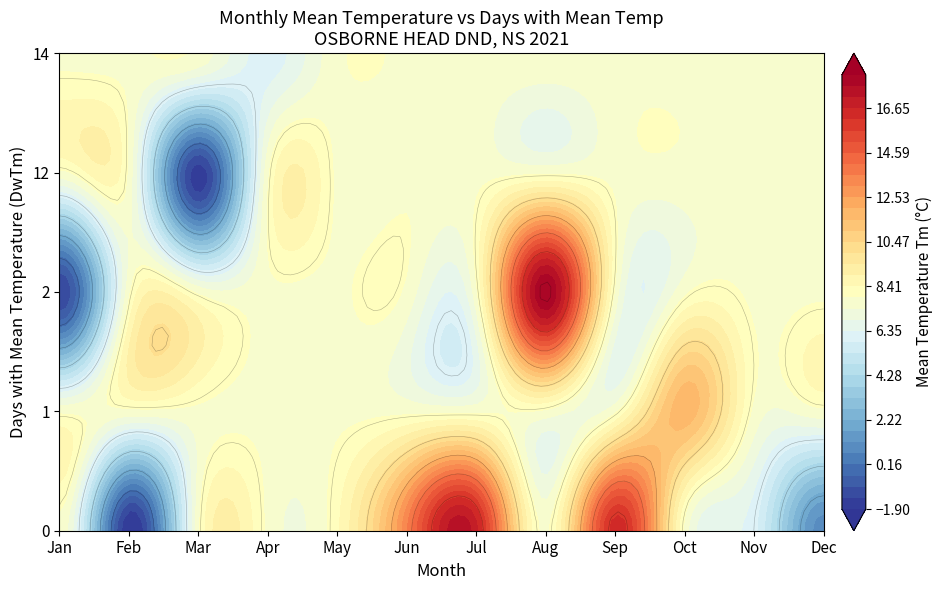

Reading left to right, extract all data points from this chart.

1: 2.0	-1.4
2: 0.0	-1.9
3: 12.0	-1.7
4: 14.0	6.1
5: 0.0	8.3
6: 0.0	13.5
7: 0.0	16.8
8: 2.0	18.2
9: 0.0	16.4
10: 1.0	11.8
11: 0.0	6.0
12: 0.0	0.9